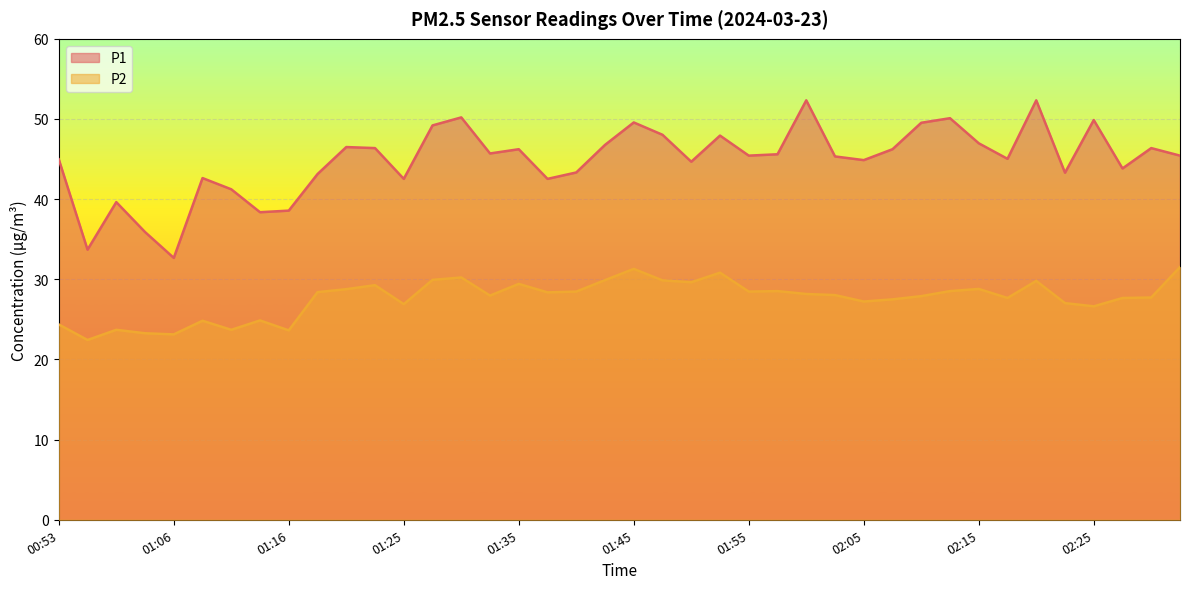

At which category is the sum across all series the highest?

02:20